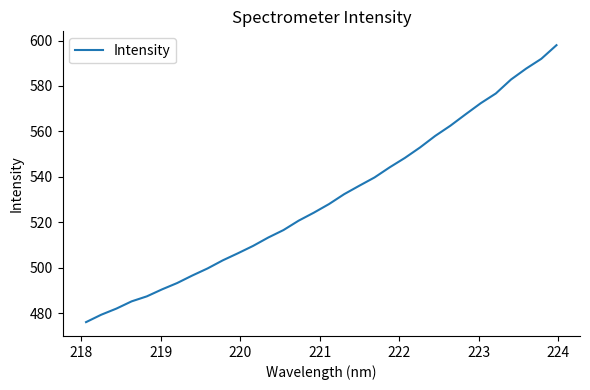

What is the greatest value displayed?

597.9